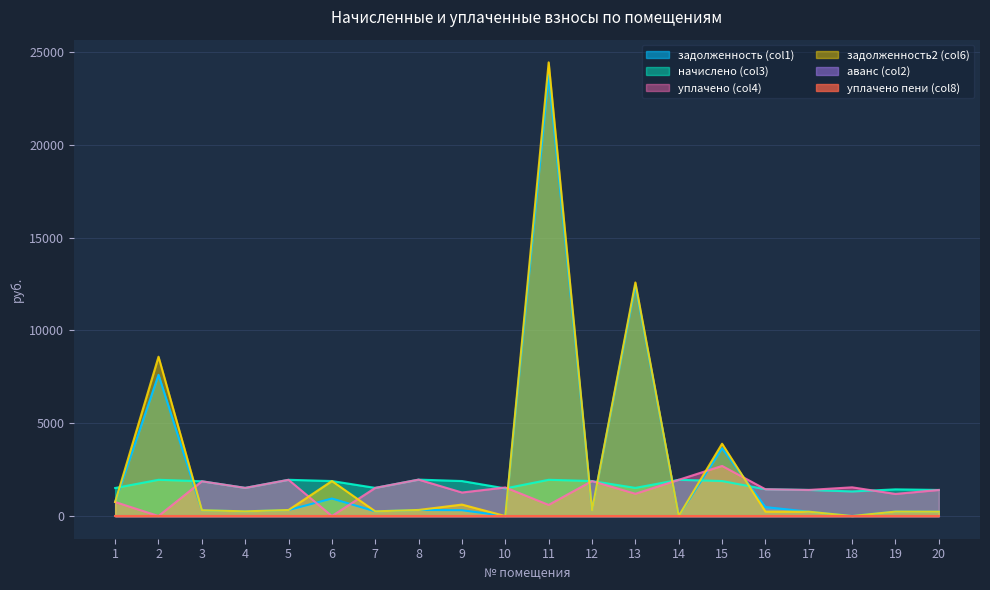

What is the difference between the maximum and minimum values in the уплачено (col4) series?

2700.0